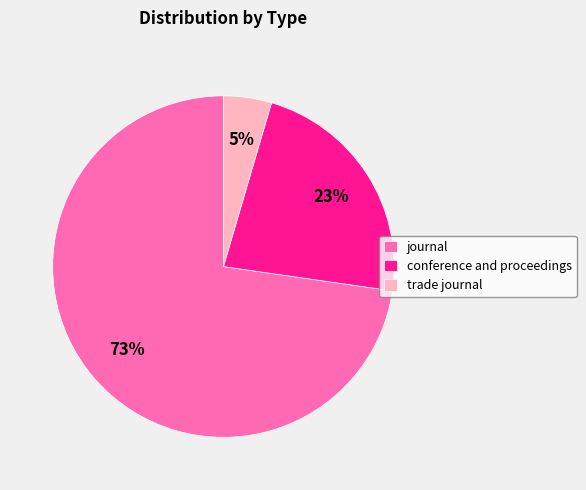

Which category has the biggest portion of the pie?

journal